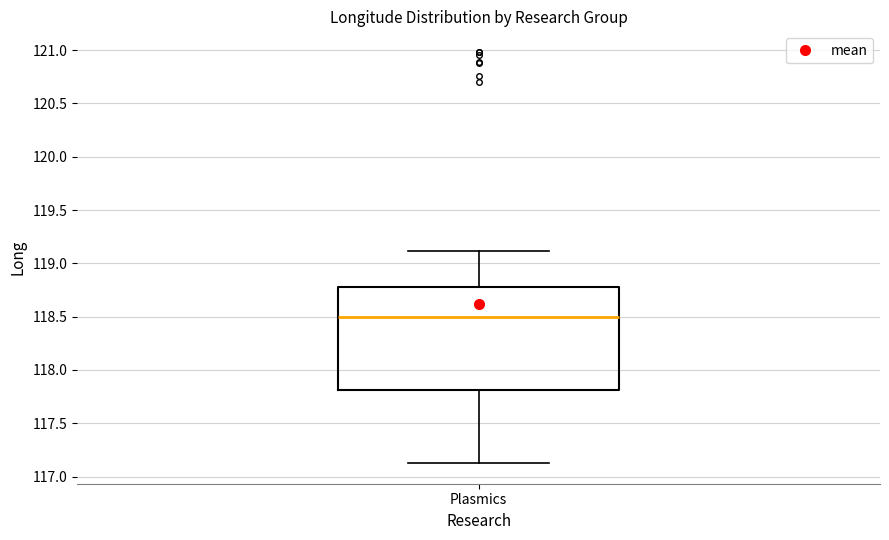

Where does the lower whisker of the box for Plasmics end on the y-axis? The values are not printed on the chart, so give them approximately, as read against the axis.

117.15